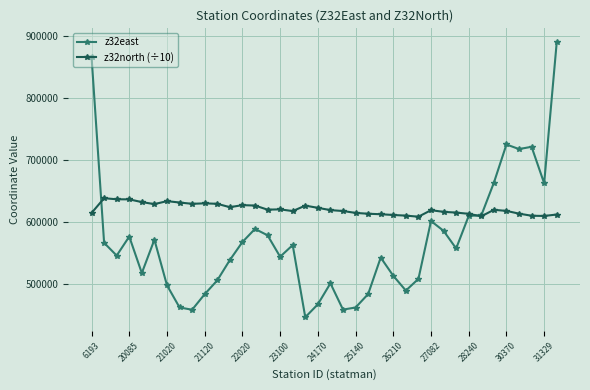

How many times do z32east and z32north (÷10) cross each other?

2